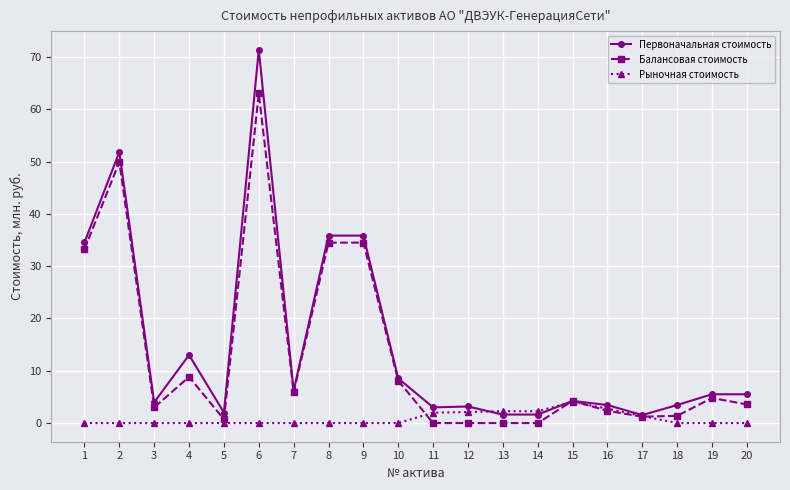

At which category is the sum across all series the highest?

6